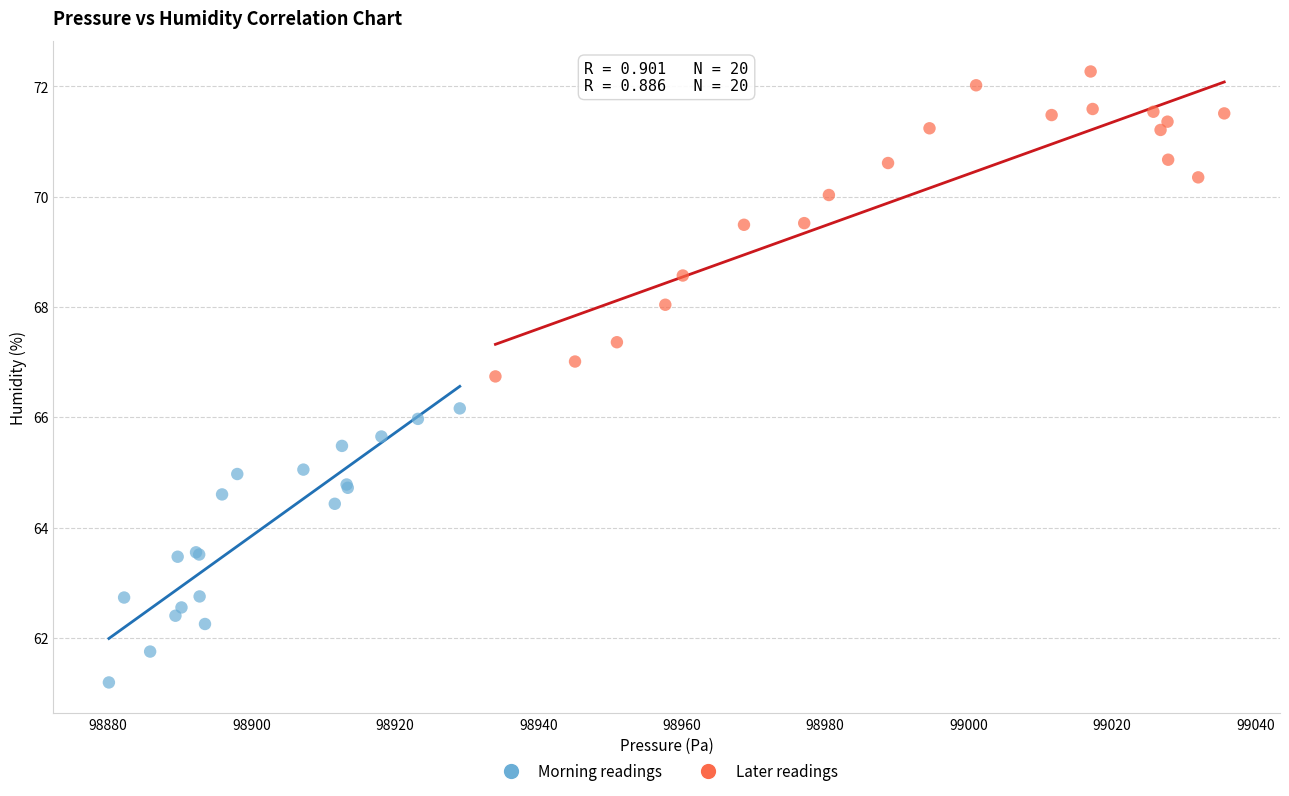

Which series reaches the minimum Y coordinate?

Morning readings